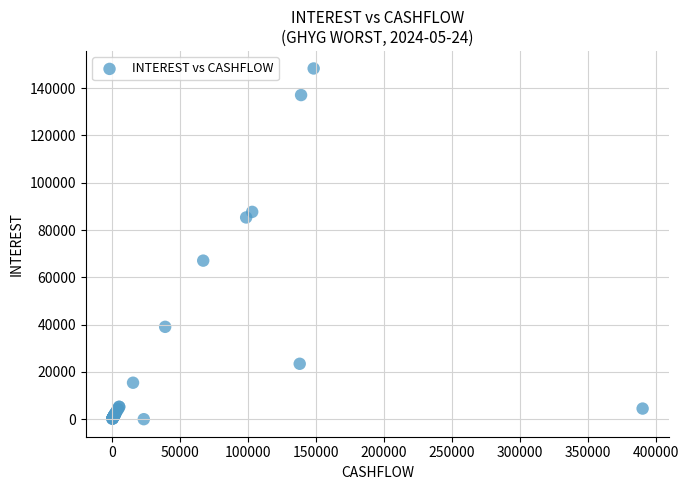

What Y value in the scatter plot is closest to 74179?

67077.7